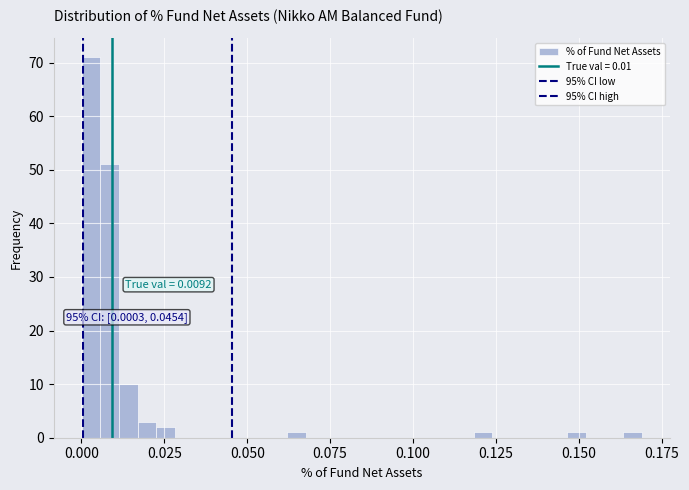

Read against the x-axis, roughly where is the centre of the tallest bar?

0.005